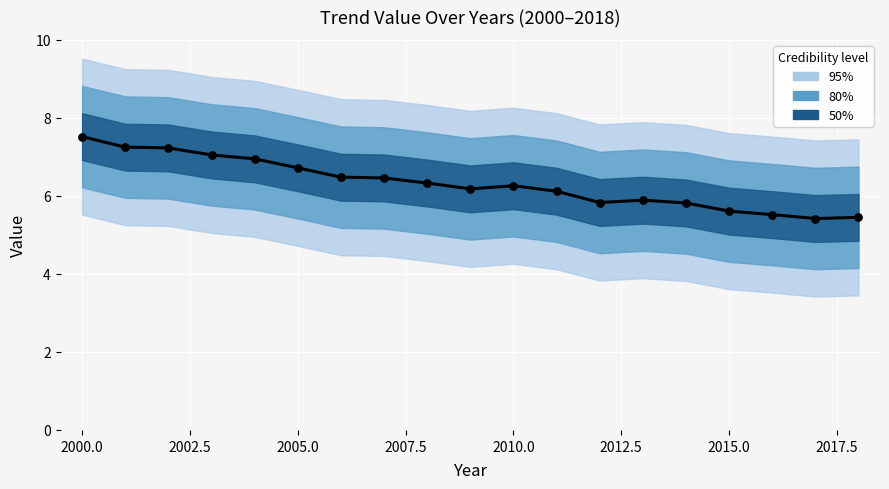

What is the change in value from 2004 to 2008?

-0.6